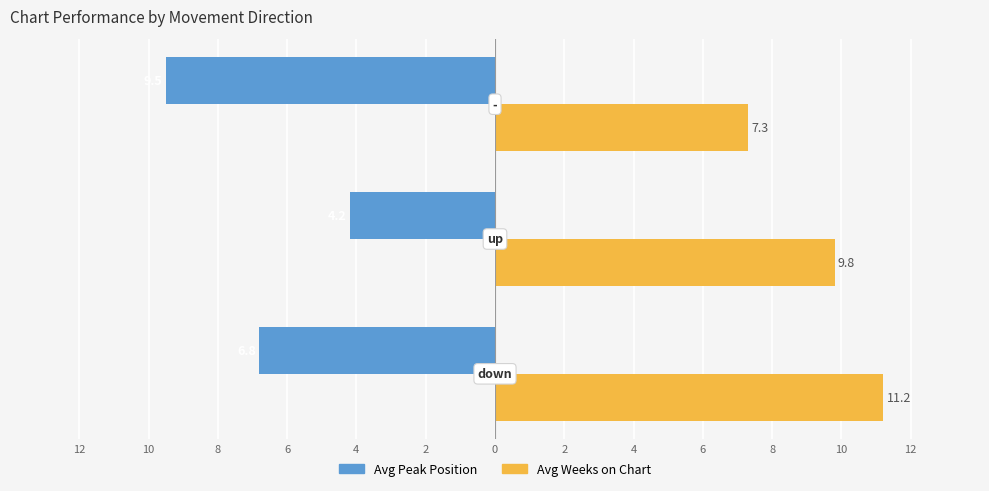

What are all the series names shown in the legend?

Avg Peak Position, Avg Weeks on Chart